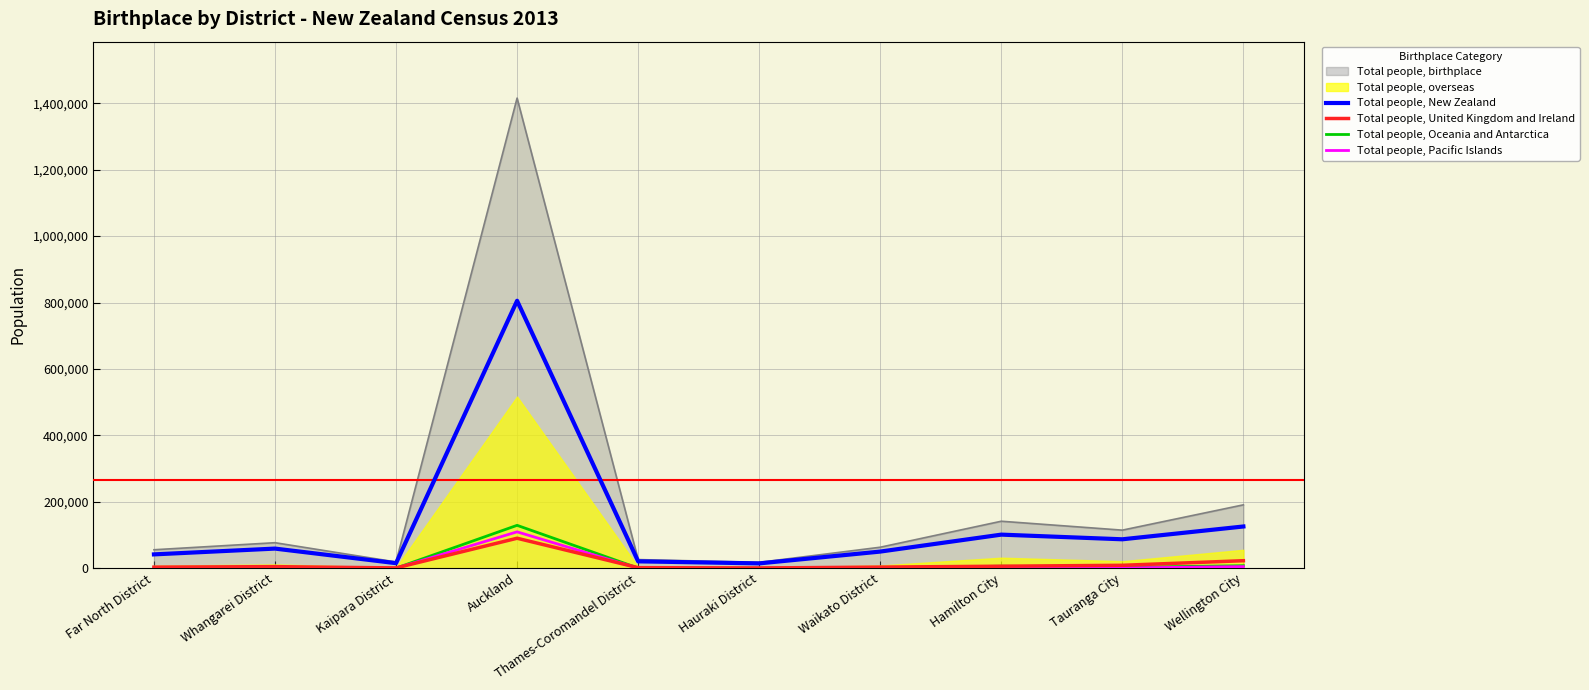

Does the chart have visible grid lines?

Yes